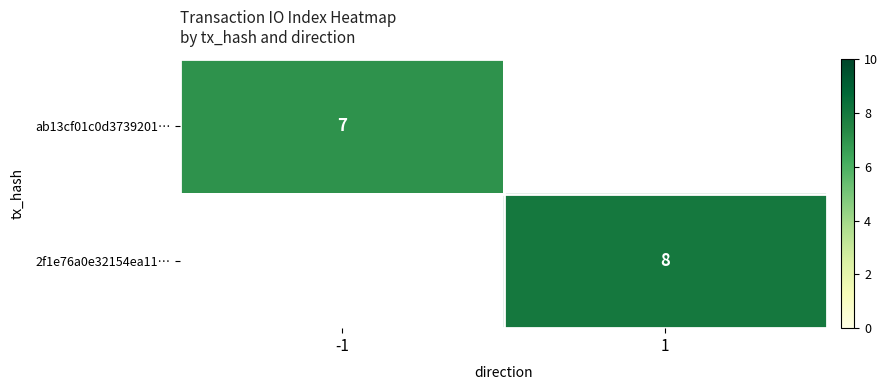

Is it true that 2f1e76a0e32154ea11… equals 2 at 1?

False